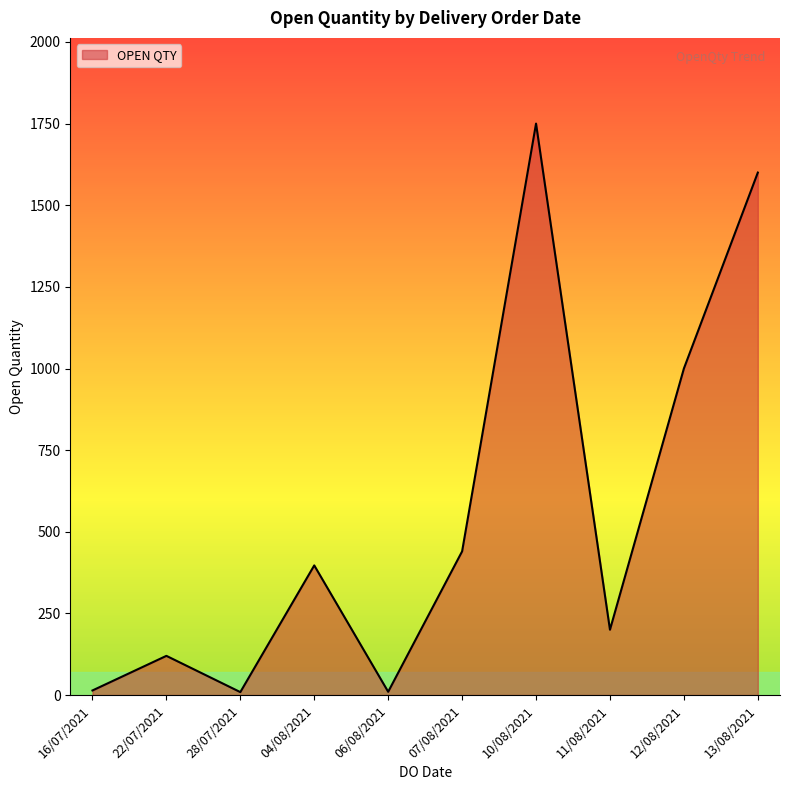

What is the value of the 4th point from the left?

397